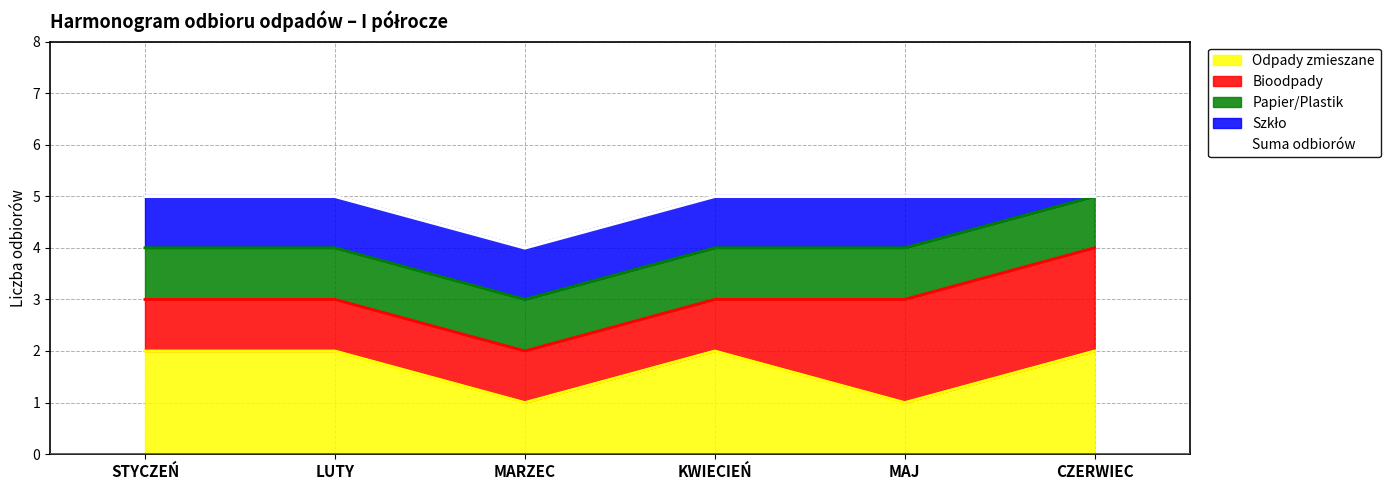

What is the average value?

5